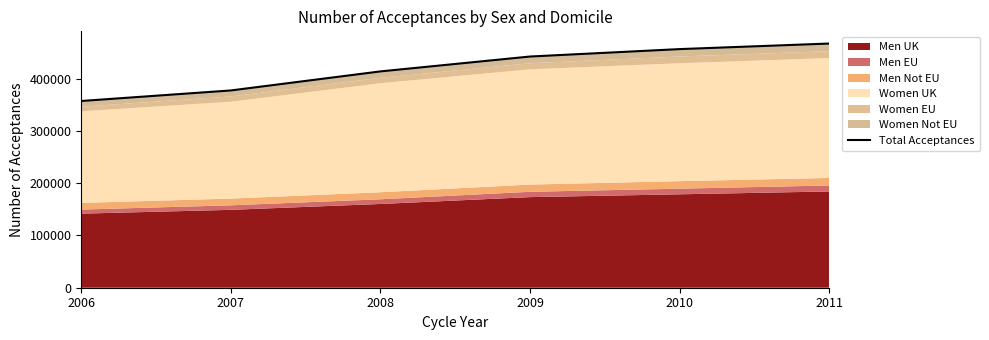

The chart shows a value of 617855 at 2006. True or false?

False